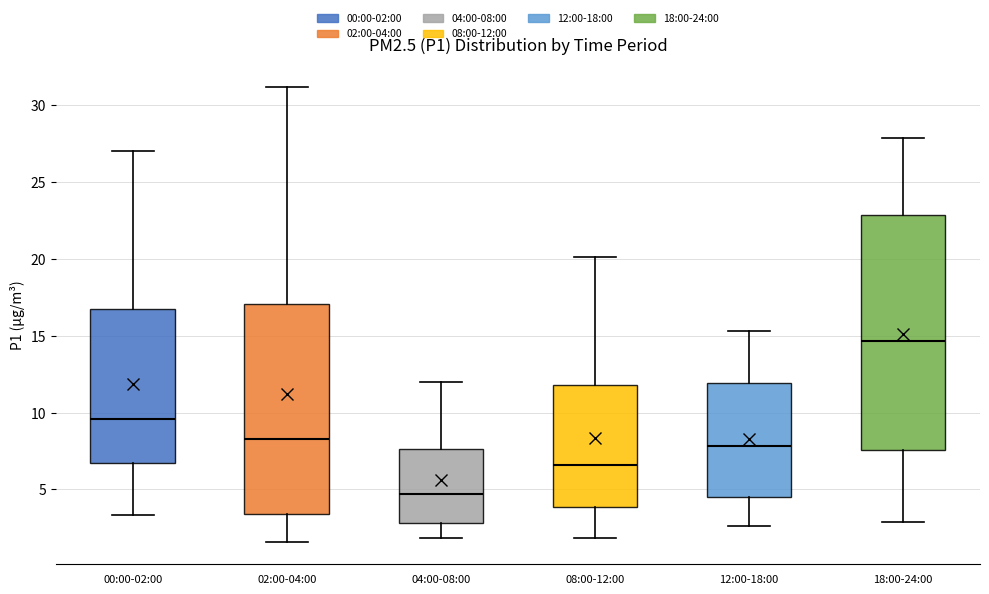

Reading left to right, transcribe this box plot: for each box, give where its median line is, the range the box spans, and where its two whiskers end, as read against the y-axis. The values are not printed on the chart, so give them approximately, as read against the axis.

00:00-02:00: median 9.5, box 6.5 to 16.5, whiskers 3.5 to 27.0
02:00-04:00: median 8.5, box 3.5 to 17.0, whiskers 1.5 to 31.0
04:00-08:00: median 4.5, box 3.0 to 7.5, whiskers 2.0 to 12.0
08:00-12:00: median 6.5, box 4.0 to 12.0, whiskers 2.0 to 20.0
12:00-18:00: median 8.0, box 4.5 to 12.0, whiskers 2.5 to 15.5
18:00-24:00: median 14.5, box 7.5 to 23.0, whiskers 3.0 to 28.0